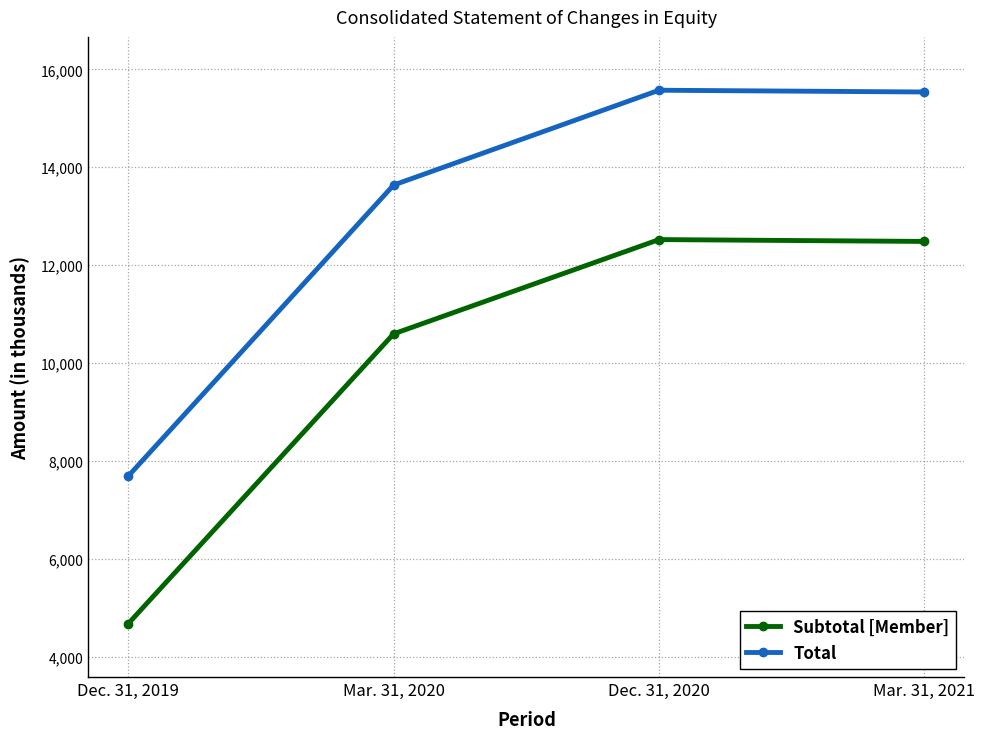

True or false: Total and Subtotal [Member] cross at least once.

False